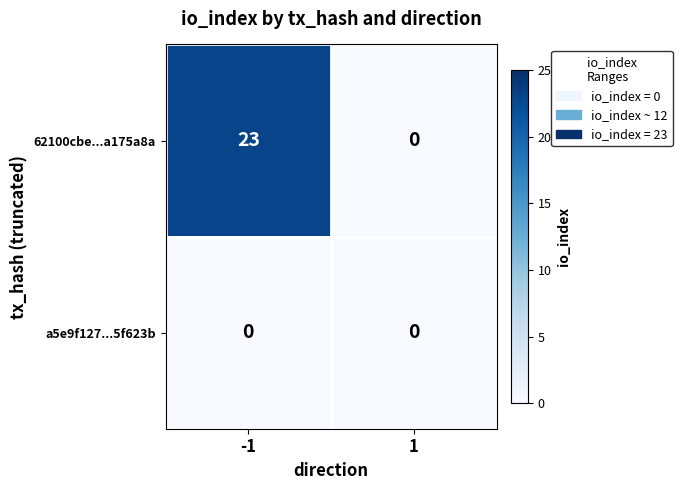

Which series has the largest range (max minus min)?

62100cbe...a175a8a